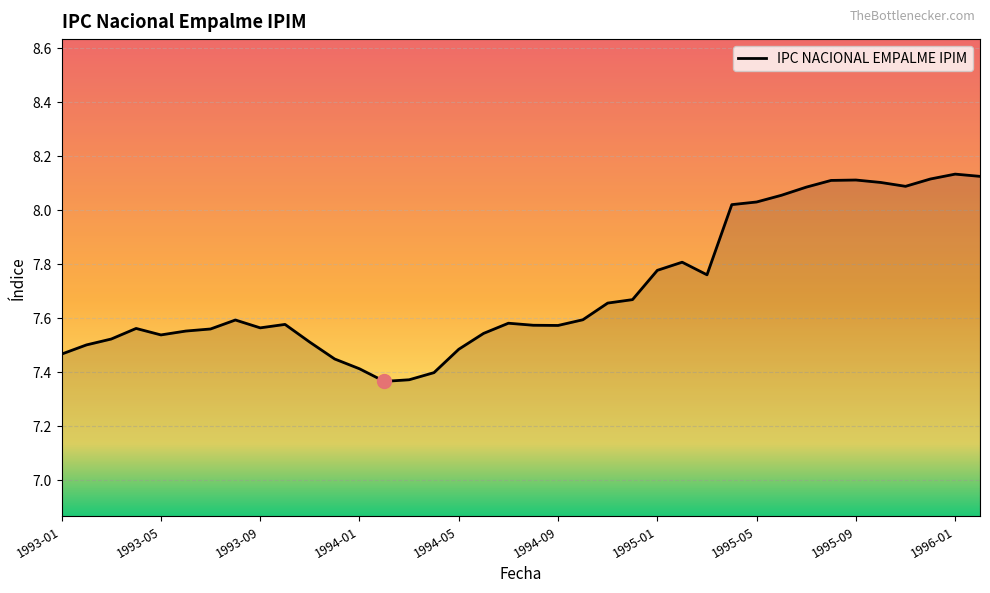

What is the difference between the maximum and minimum values?

0.8